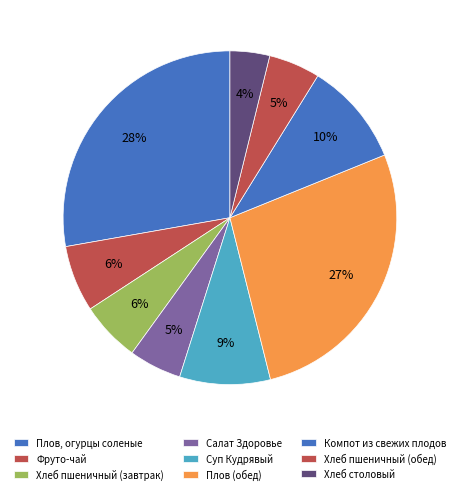

How many slices are in this pie chart?

9